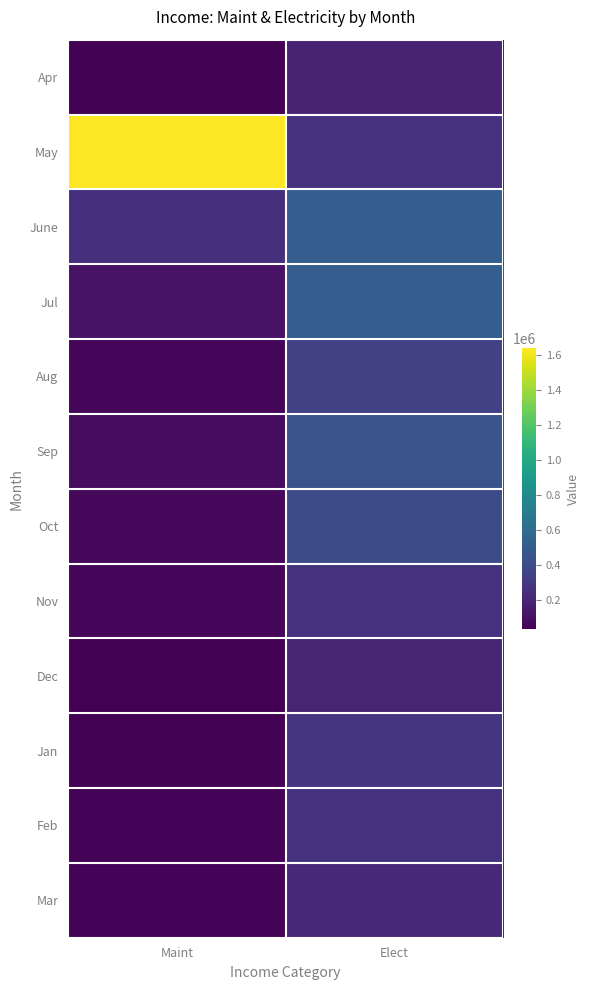

Reading right to left, extract all data points from this chart.

Apr: Elect=190326	Maint=43500
May: Elect=269751	Maint=1638800
June: Elect=515485	Maint=249500
Jul: Elect=512552	Maint=111600
Aug: Elect=349819	Maint=56100
Sep: Elect=452947	Maint=84800
Oct: Elect=405653	Maint=65700
Nov: Elect=270628	Maint=55800
Dec: Elect=197196	Maint=34000
Jan: Elect=284574	Maint=40800
Feb: Elect=267499	Maint=49000
Mar: Elect=217059	Maint=52700